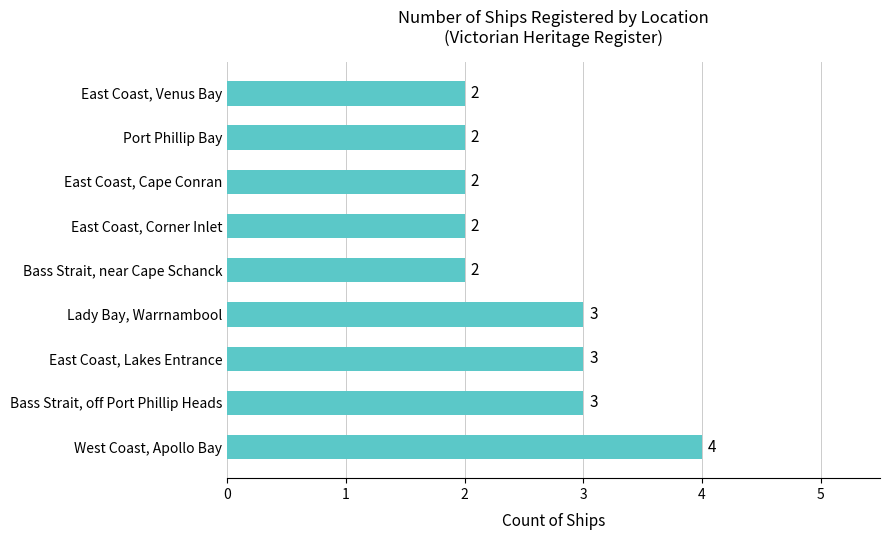

The value at Port Phillip Bay is 1. True or false?

False